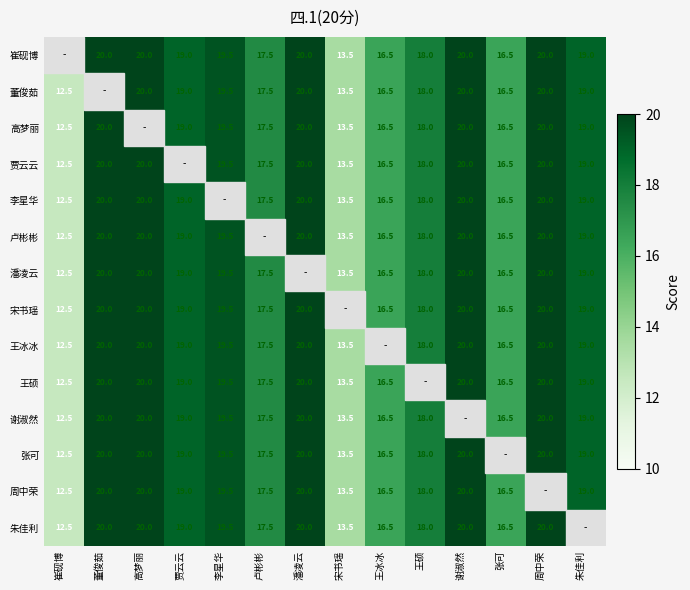

Is it true that 周中荣 equals 22.9 at 王冰冰?

False